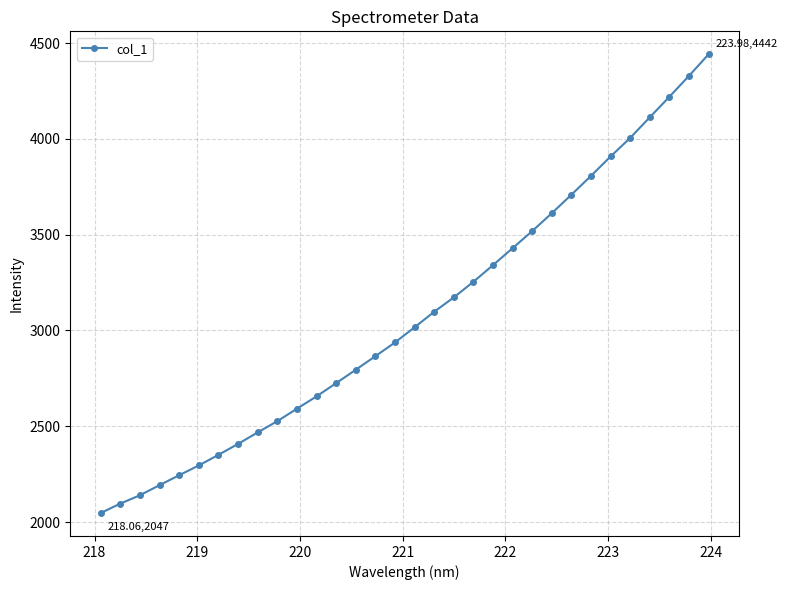

What is the smallest value displayed?

2047.1